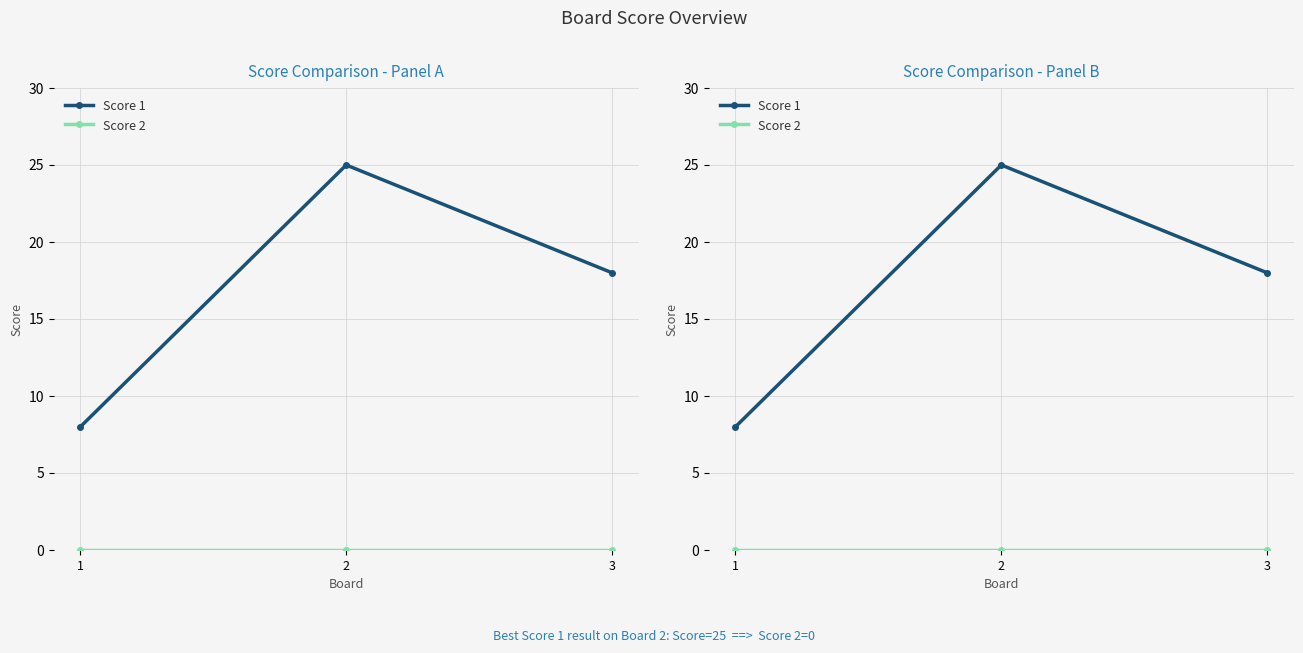

Does the chart display data point markers on the line(s)?

Yes